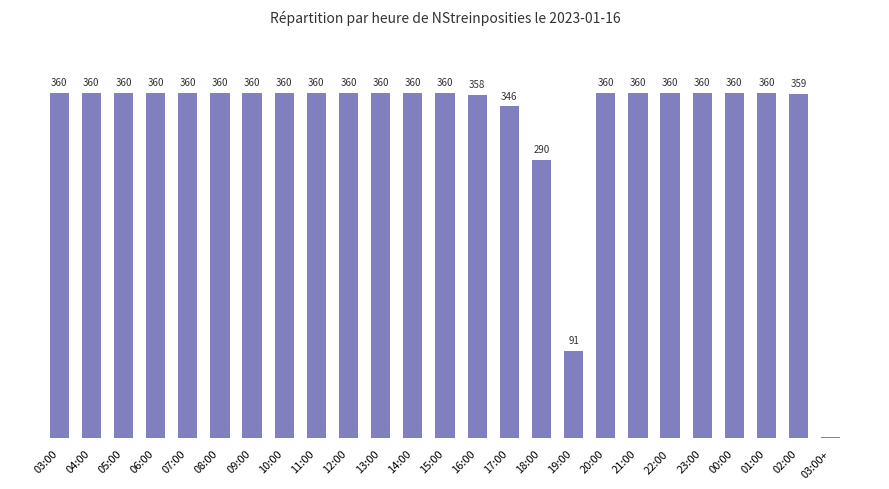

Between 08:00 and 03:00+, which is larger?

08:00